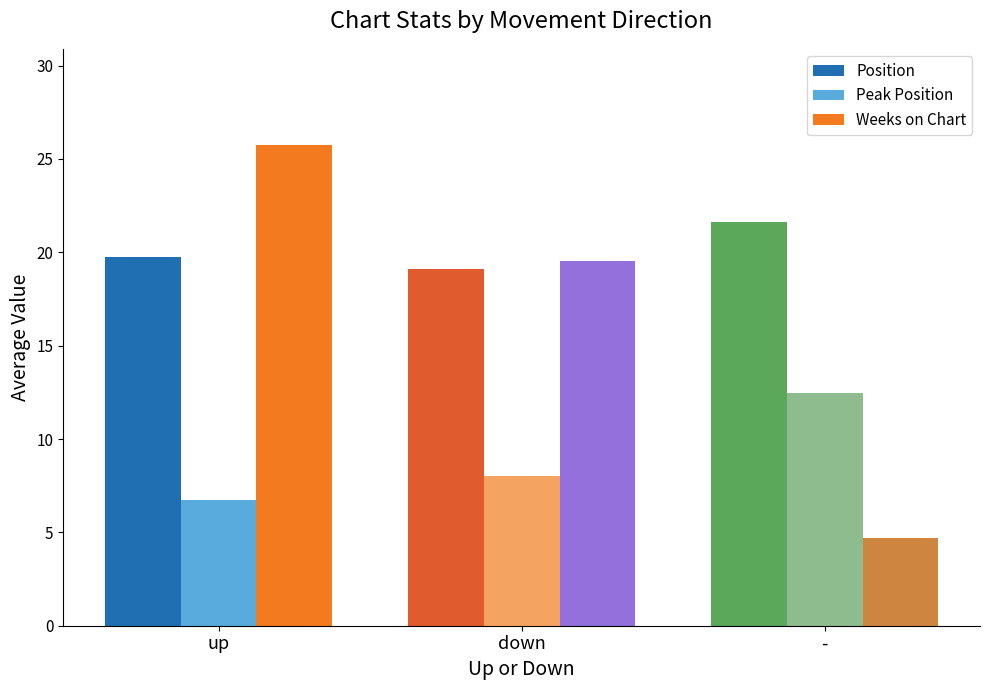

What is the difference between the maximum and minimum values in the Position series?

2.5